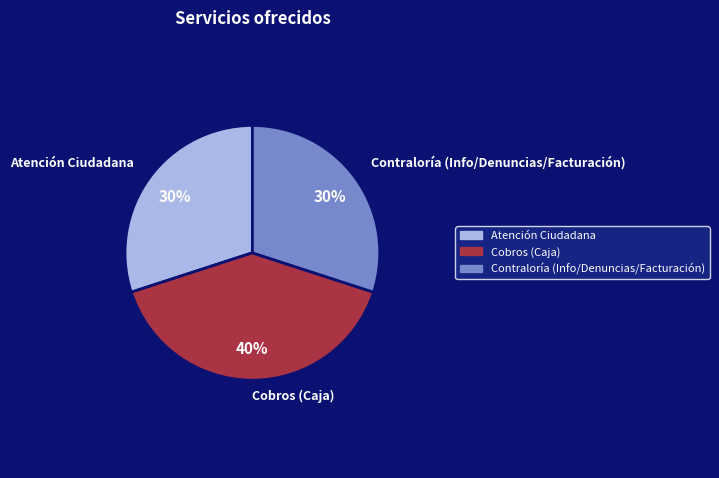

Which category has the biggest portion of the pie?

Cobros (Caja)